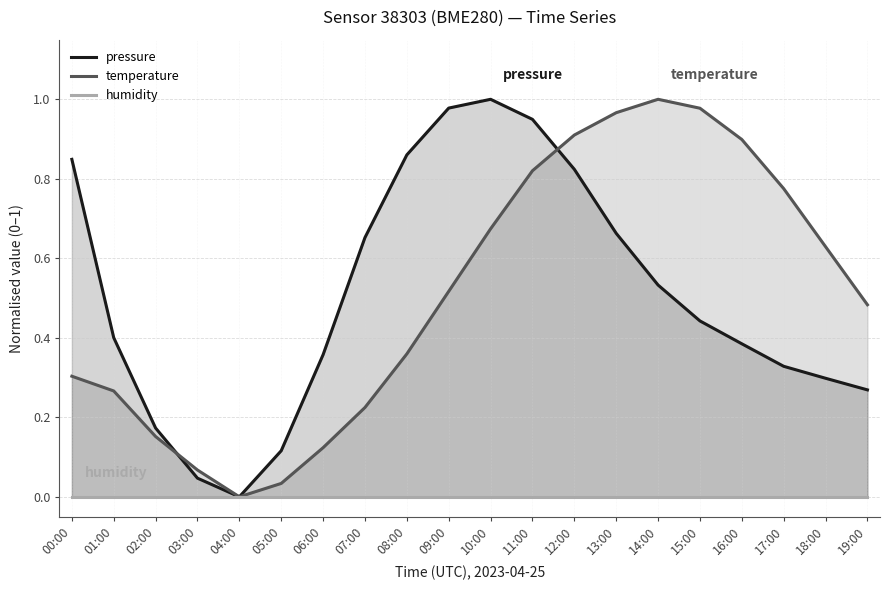

Reading left to right, list all the values displayed in this chart.

pressure: 00:00=0.8	01:00=0.4	02:00=0.2	03:00=0.0	04:00=0.0	05:00=0.1	06:00=0.4	07:00=0.7	08:00=0.9	09:00=1.0	10:00=1.0	11:00=0.9	12:00=0.8	13:00=0.7	14:00=0.5	15:00=0.4	16:00=0.4	17:00=0.3	18:00=0.3	19:00=0.3
temperature: 00:00=0.3	01:00=0.3	02:00=0.2	03:00=0.1	04:00=0.0	05:00=0.0	06:00=0.1	07:00=0.2	08:00=0.4	09:00=0.5	10:00=0.7	11:00=0.8	12:00=0.9	13:00=1.0	14:00=1.0	15:00=1.0	16:00=0.9	17:00=0.8	18:00=0.6	19:00=0.5
humidity: 00:00=0.0	01:00=0.0	02:00=0.0	03:00=0.0	04:00=0.0	05:00=0.0	06:00=0.0	07:00=0.0	08:00=0.0	09:00=0.0	10:00=0.0	11:00=0.0	12:00=0.0	13:00=0.0	14:00=0.0	15:00=0.0	16:00=0.0	17:00=0.0	18:00=0.0	19:00=0.0